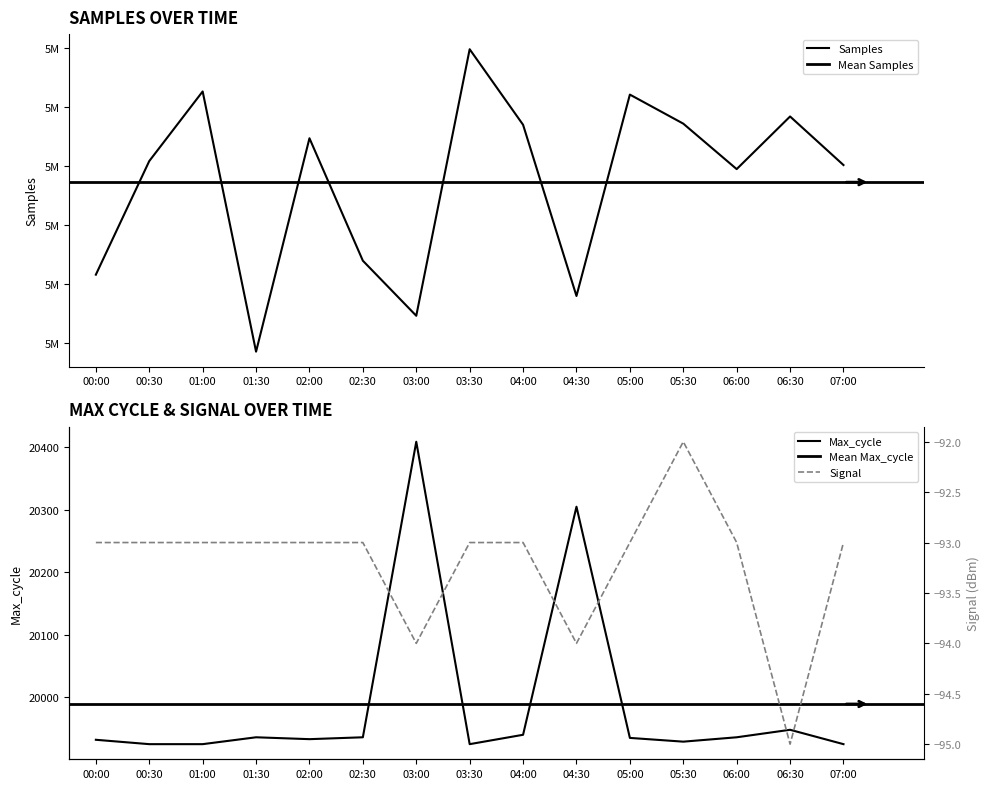

At which label does Max_cycle reach its minimum?

00:30